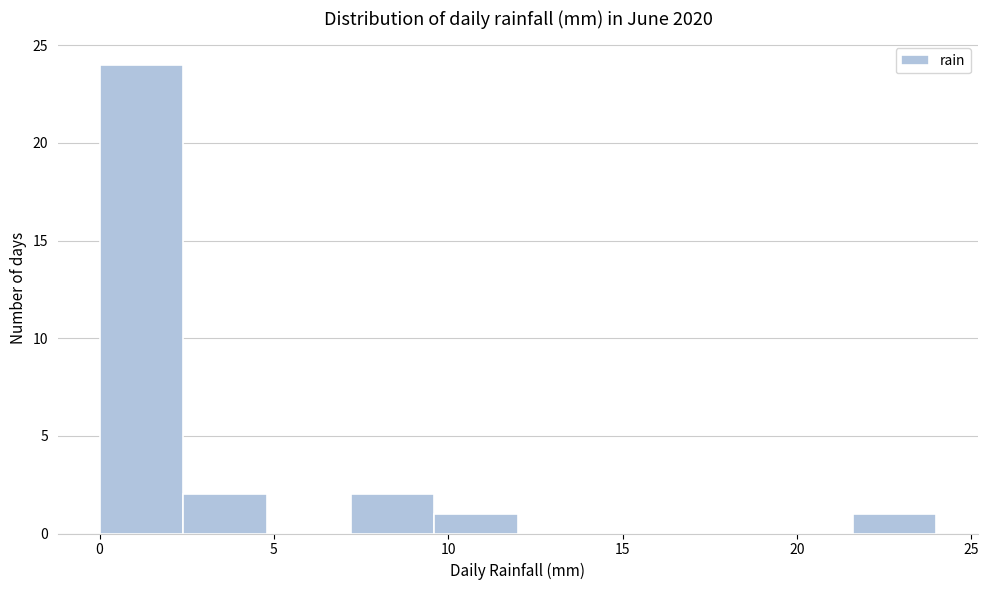

How tall is the bar that spans 7.2 to 9.6 on the x-axis? Neither the bar edges nor the heights are printed on the chart, so give them approximately, as read against the axes.

2